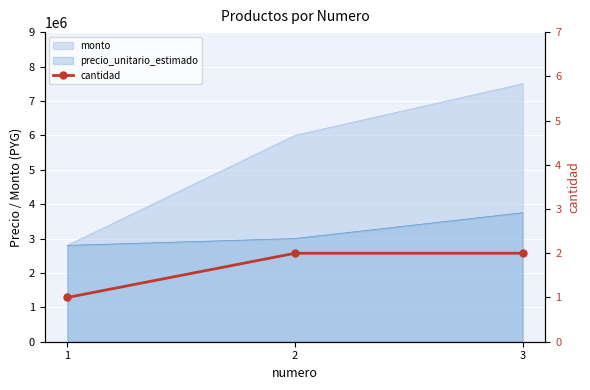

At which label is the value closest to 1?

1